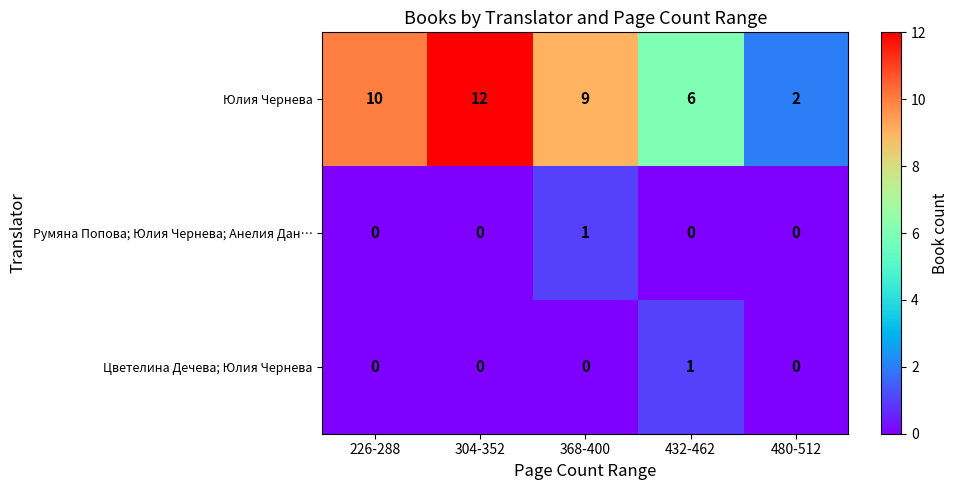

Reading left to right, list all the values displayed in this chart.

Юлия Чернева: 226-288=10	304-352=12	368-400=9	432-462=6	480-512=2
Румяна Попова; Юлия Чернева; Анелия Дан…: 226-288=0	304-352=0	368-400=1	432-462=0	480-512=0
Цветелина Дечева; Юлия Чернева: 226-288=0	304-352=0	368-400=0	432-462=1	480-512=0